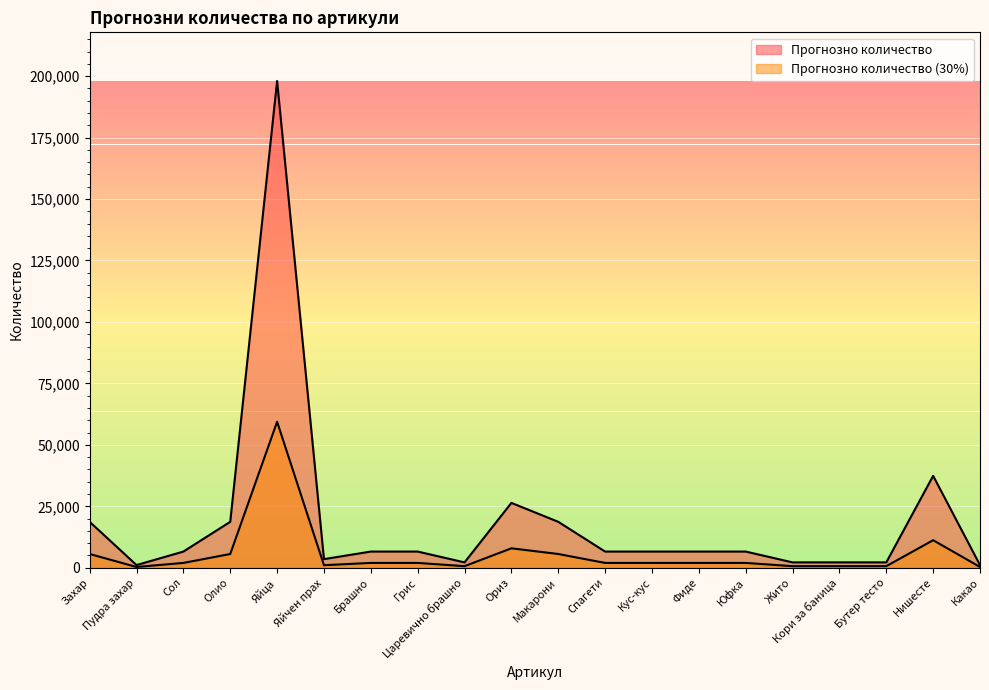

Which has a higher value, Захар or Сол?

Захар